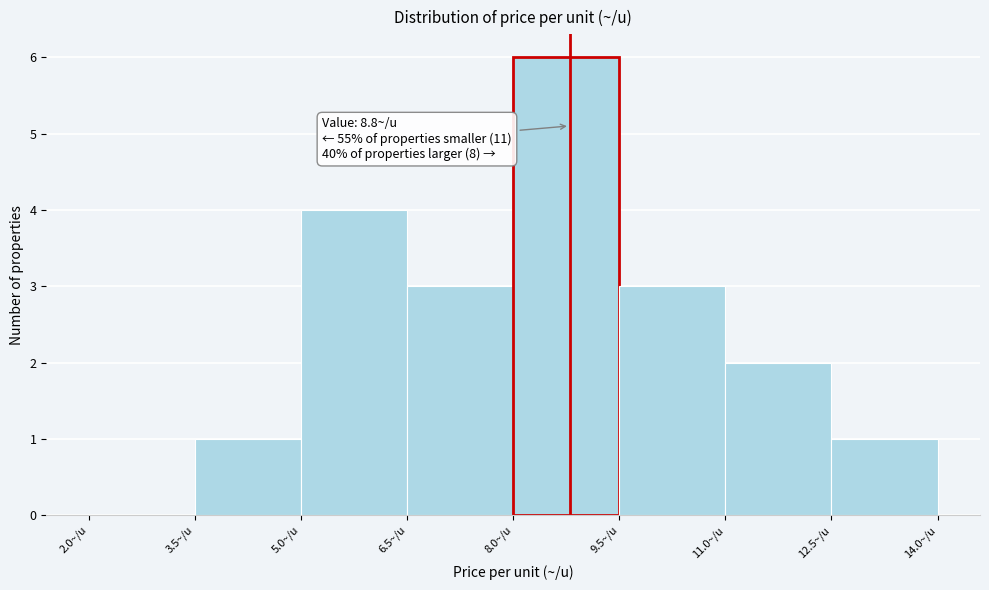

Over which range of the x-axis is the bar tallest?

8.0 to 9.5